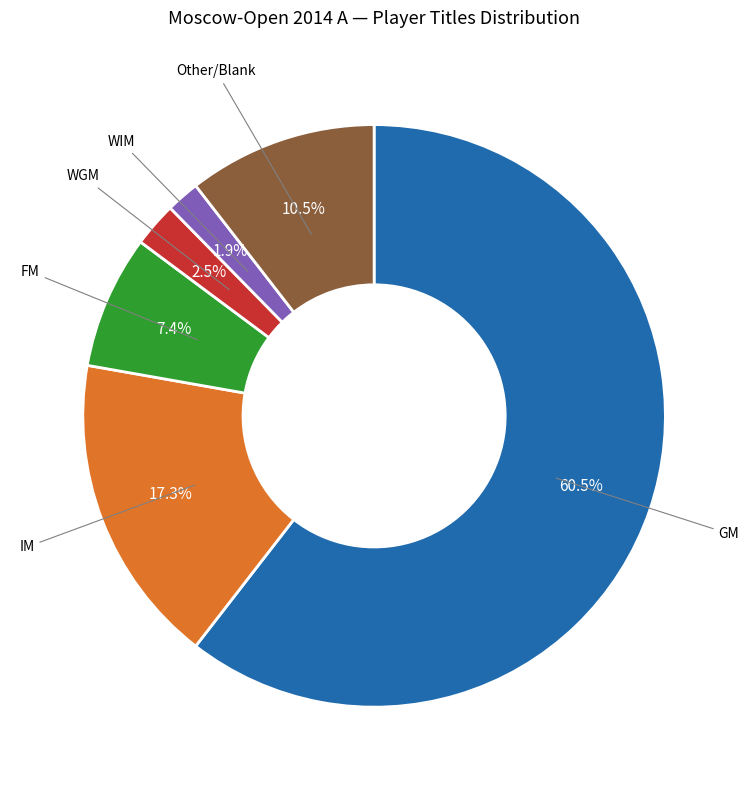

Rank the categories by value from highest to lowest.

GM, IM, Other, FM, WGM, WIM